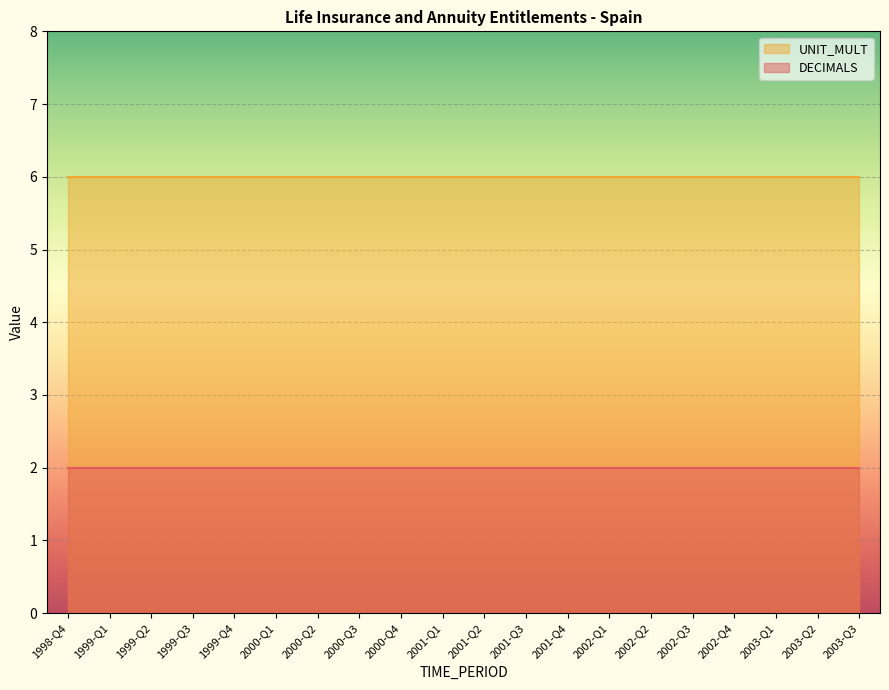

What is the value of the UNIT_MULT point at the 20th from the left?

6